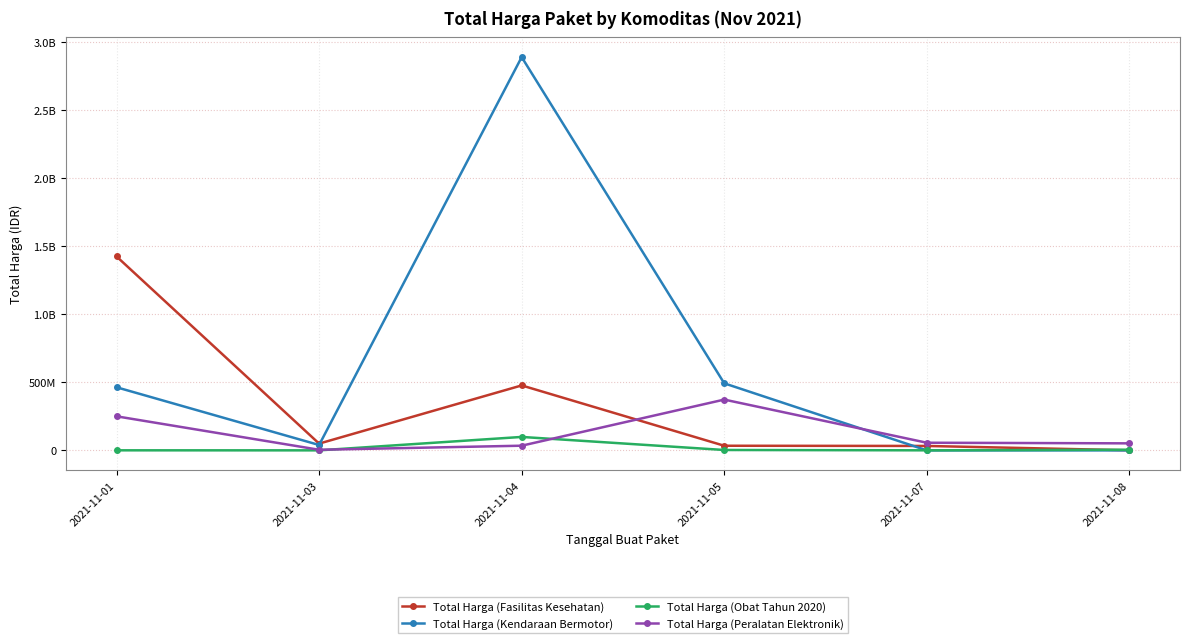

What is the greatest value displayed?

2892122000